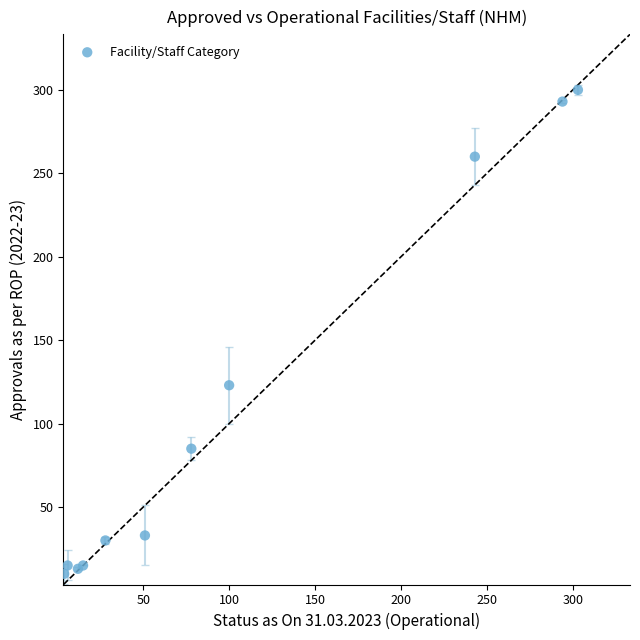

What Y value in the scatter plot is closest to 155?

123